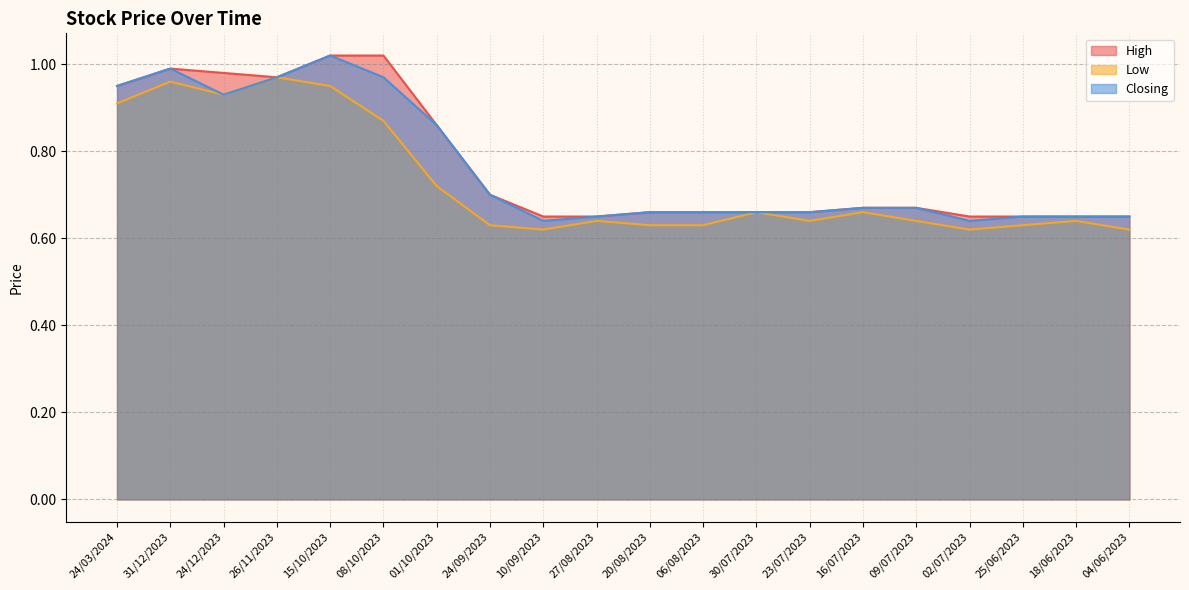

What is the label of the 5th point from the right?

09/07/2023